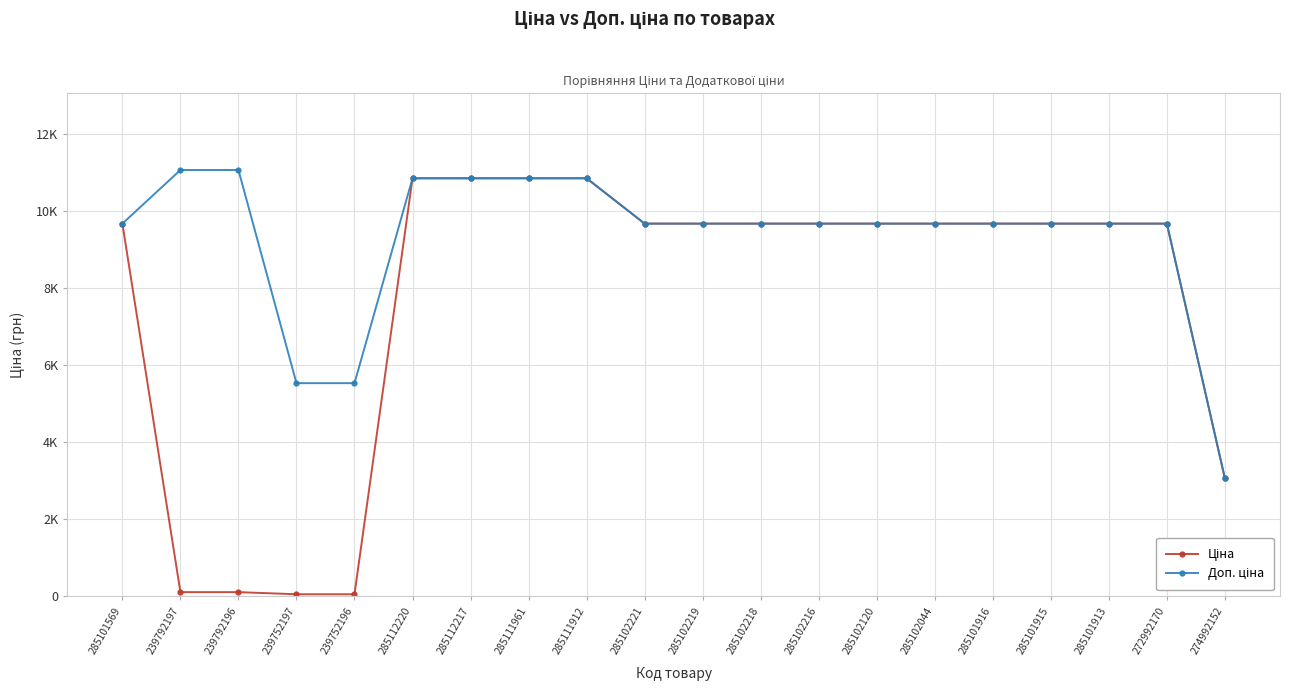

What is the maximum value shown in the chart?

11055.0